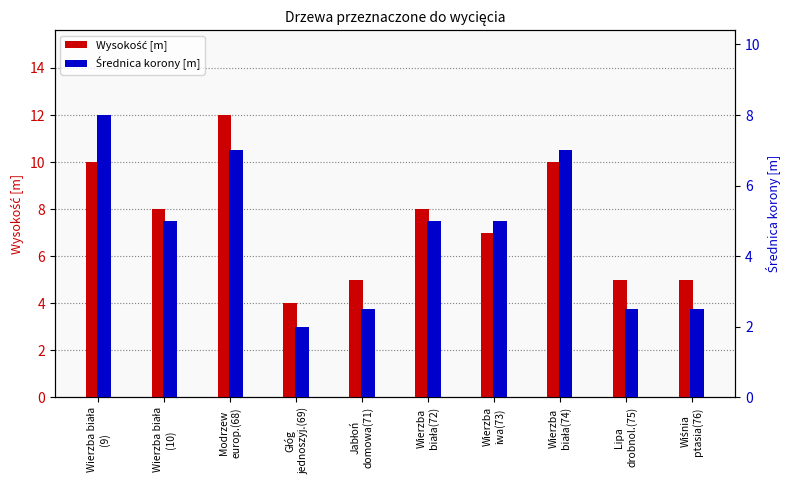

At which label is Średnica korony [m] closest to 5?

Wierzba biała
(10)